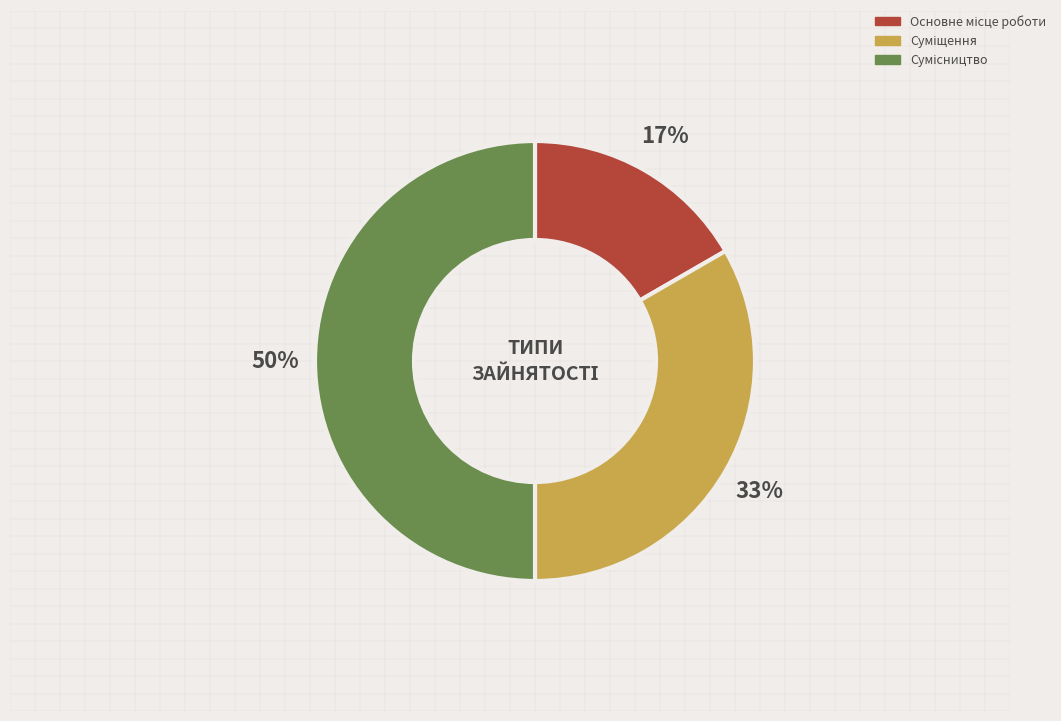

Count the number of slices in the pie.

3